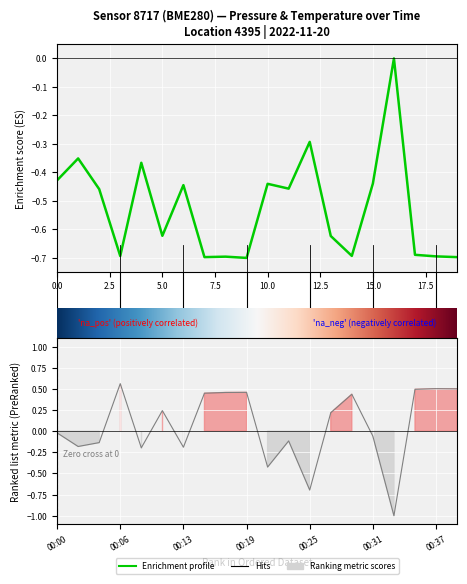

How many positive values does the temperature series have?

10